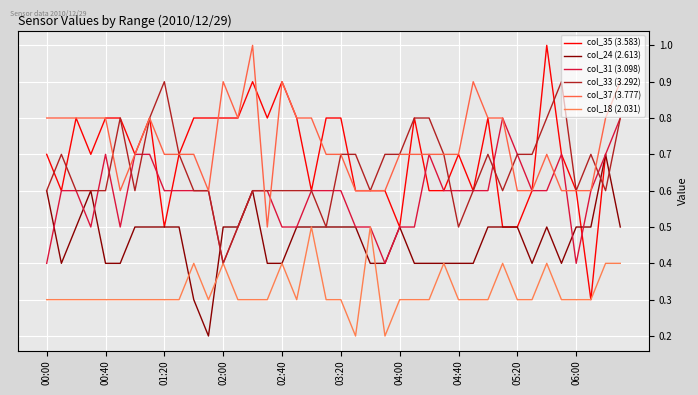

Does the chart display data point markers on the line(s)?

No